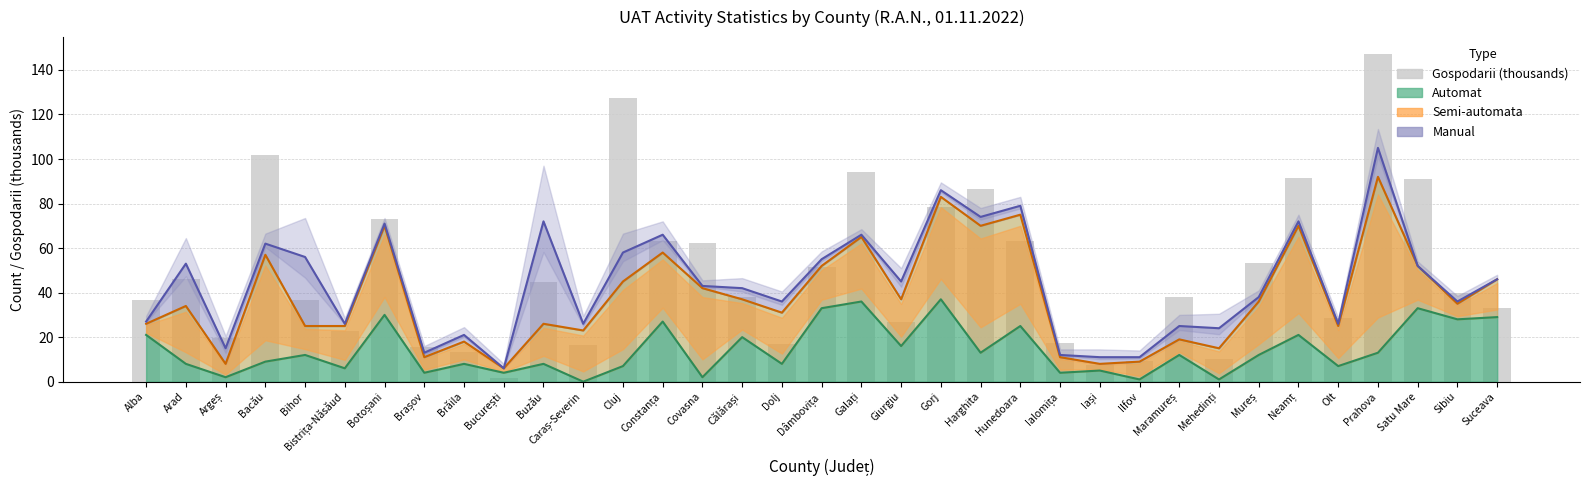

How many series are shown in this chart?

4